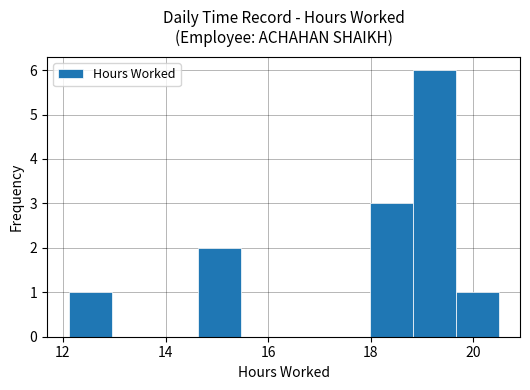

Reading left to right, transcribe this chart: for each bar, give the range it covers on the x-axis and its height. Neither the bar edges nor the heights are printed on the chart, so give them approximately, as read against the axes.

12.2 to 13.0: 1
13.0 to 13.8: 0
13.8 to 14.6: 0
14.6 to 15.4: 2
15.4 to 16.4: 0
16.4 to 17.2: 0
17.2 to 18.0: 0
18.0 to 18.8: 3
18.8 to 19.6: 6
19.6 to 20.4: 1